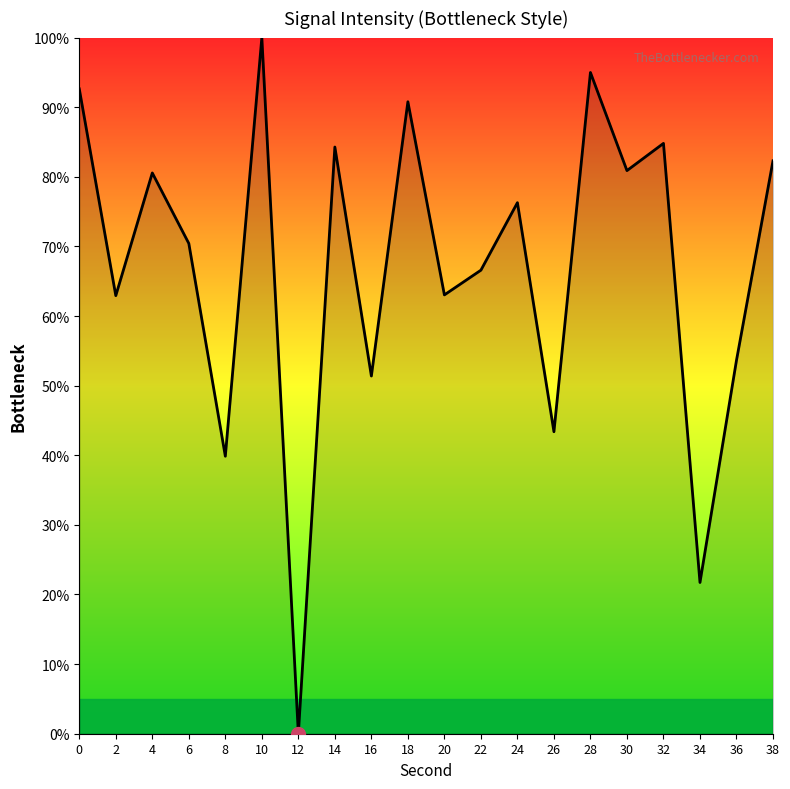

What value does the data have at 34?

21.7